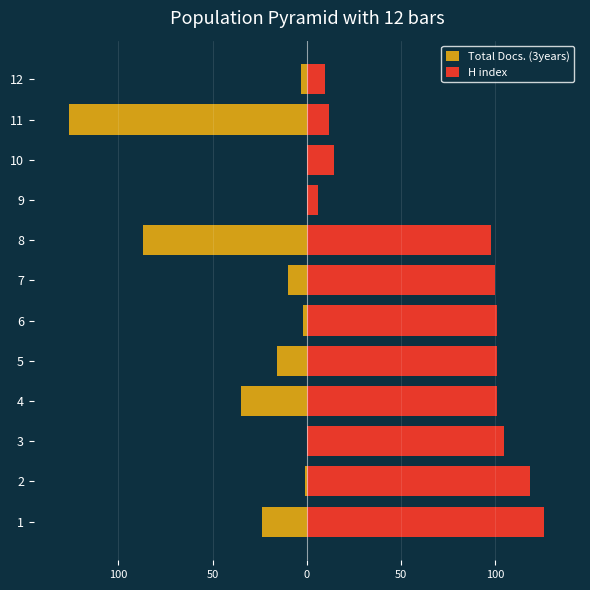

Does the chart contain any negative values?

Yes